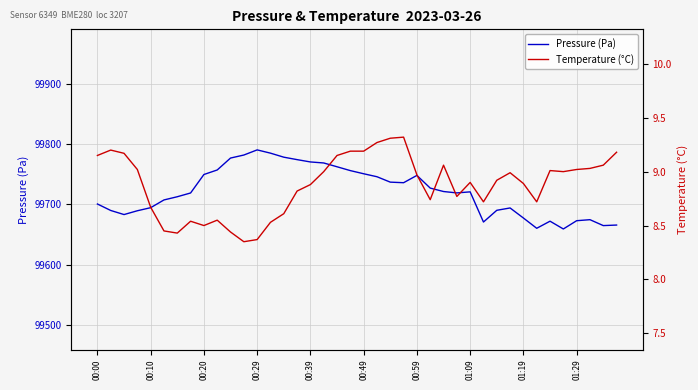

Does the chart display data point markers on the line(s)?

No